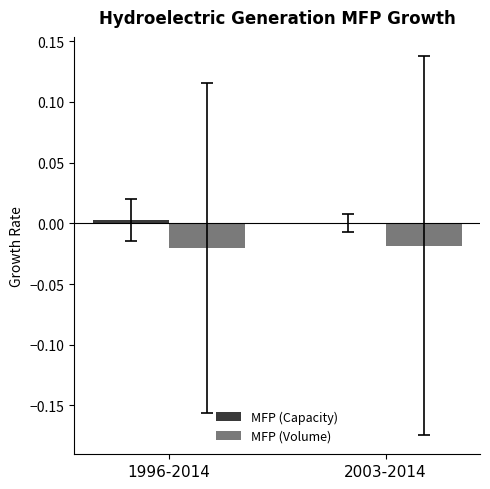

Are the bars grouped side by side (vs. stacked)?

Yes